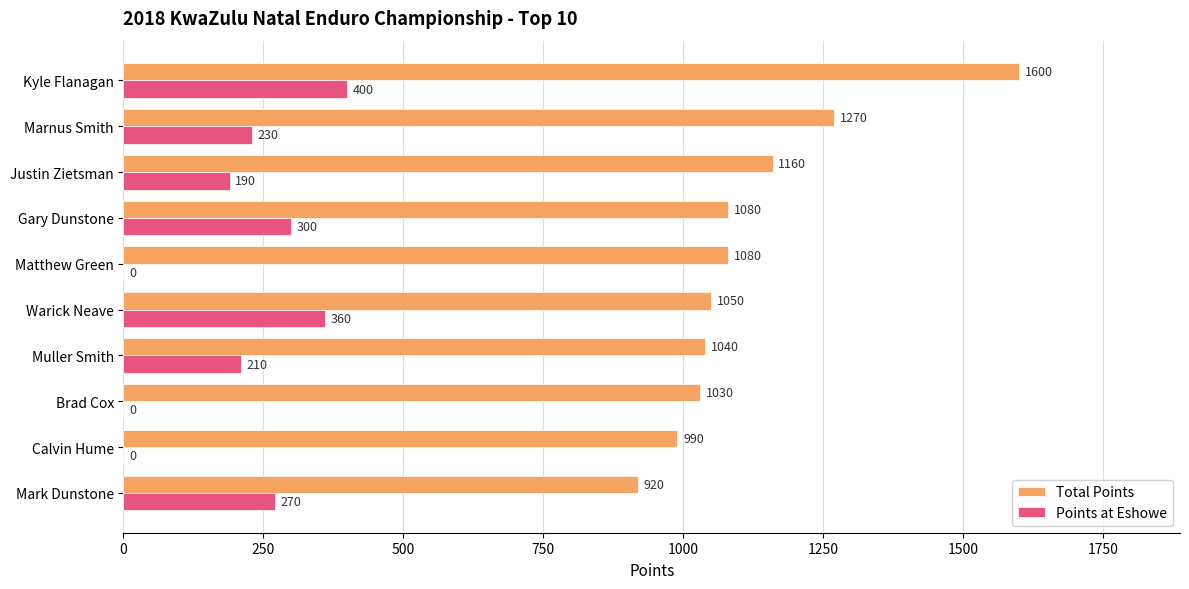

Which series has the largest total across all categories?

Total Points